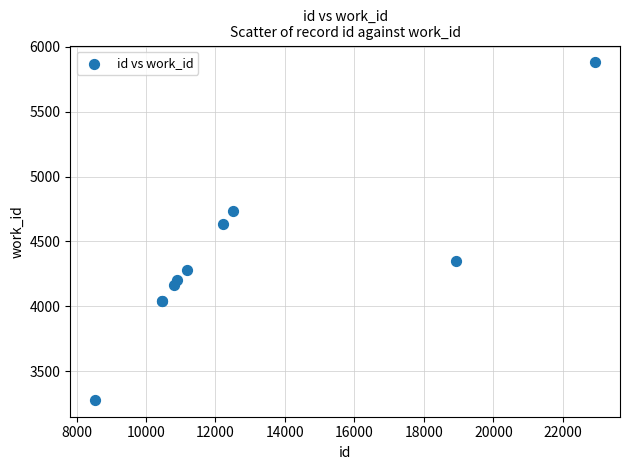

What Y value in the scatter plot is closest to 4579?

4635